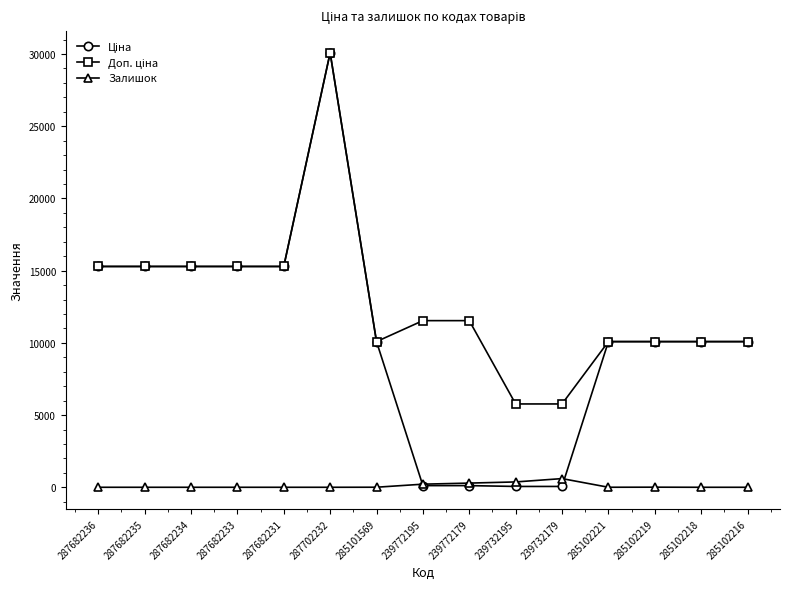

True or false: Залишок has a value of 4.0 at 285101569.

True